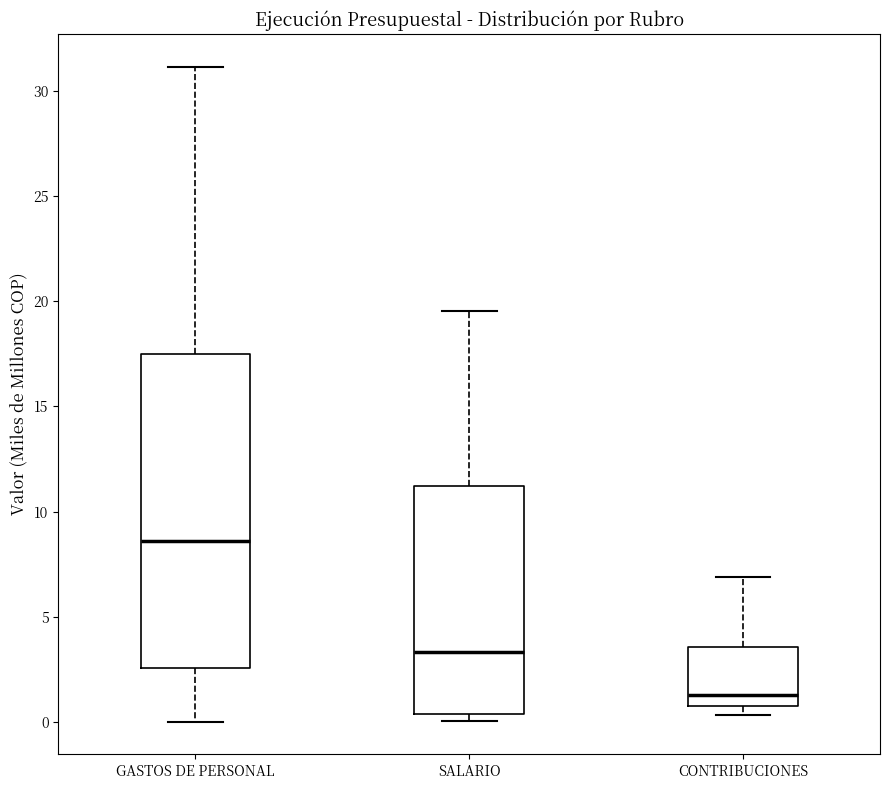

Reading left to right, read every box against the y-axis: the position of its median line, the range the box covers, and the ends of its whiskers. The values are not printed on the chart, so give them approximately, as read against the axis.

GASTOS DE PERSONAL: median 8.5, box 2.5 to 17.5, whiskers 0.0 to 31.0
SALARIO: median 3.5, box 0.5 to 11.0, whiskers 0.0 to 19.5
CONTRIBUCIONES: median 1.5, box 1.0 to 3.5, whiskers 0.5 to 7.0